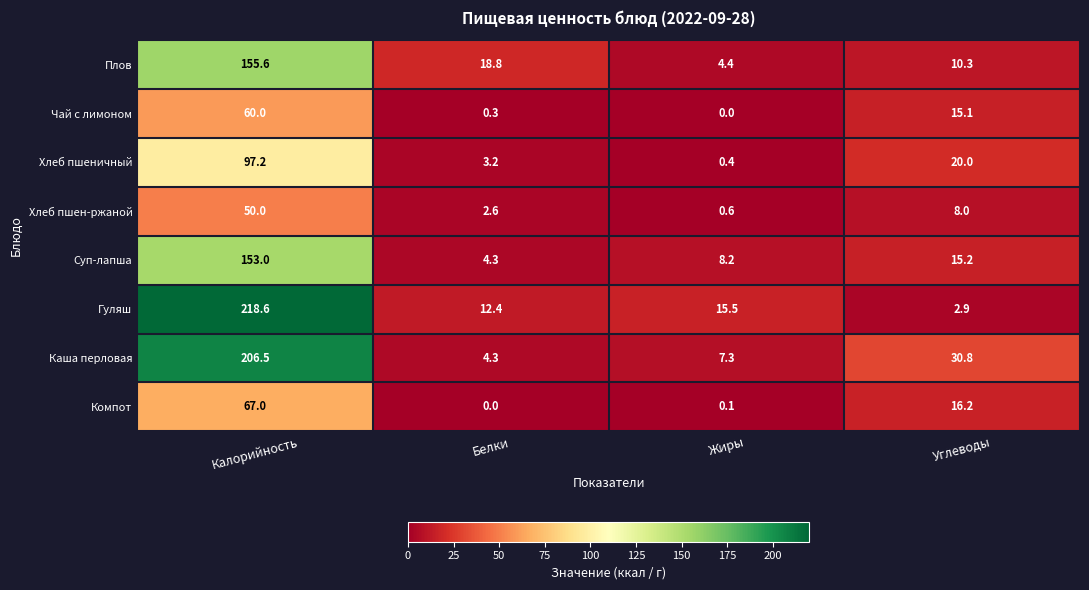

At Калорийность, list the series in order from largest to smallest.

Гуляш, Каша перловая, Плов, Суп-лапша, Хлеб пшеничный, Компот, Чай с лимоном, Хлеб пшен-ржаной